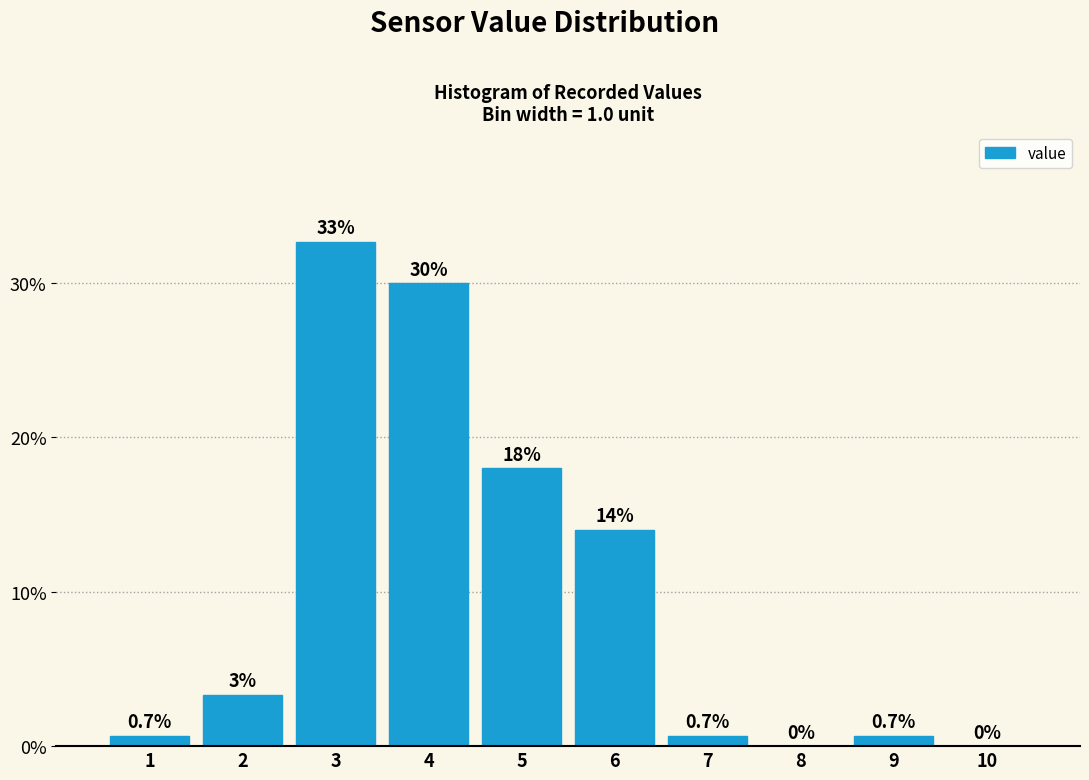

Which range on the x-axis has the tallest bar?

2.5 to 3.5